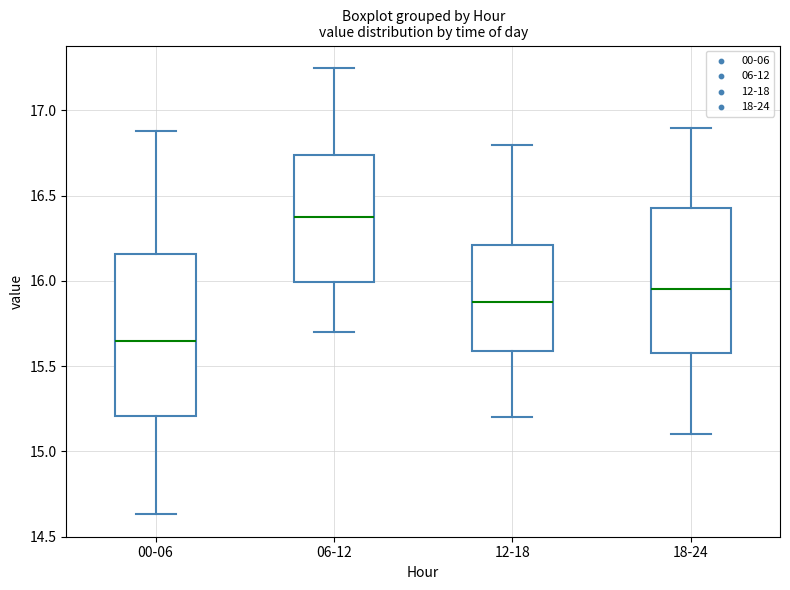

Reading left to right, read every box against the y-axis: the position of its median line, the range the box covers, and the ends of its whiskers. The values are not printed on the chart, so give them approximately, as read against the axis.

00-06: median 15.65, box 15.20 to 16.15, whiskers 14.65 to 16.90
06-12: median 16.40, box 16.00 to 16.75, whiskers 15.70 to 17.25
12-18: median 15.90, box 15.60 to 16.20, whiskers 15.20 to 16.80
18-24: median 15.95, box 15.60 to 16.45, whiskers 15.10 to 16.90